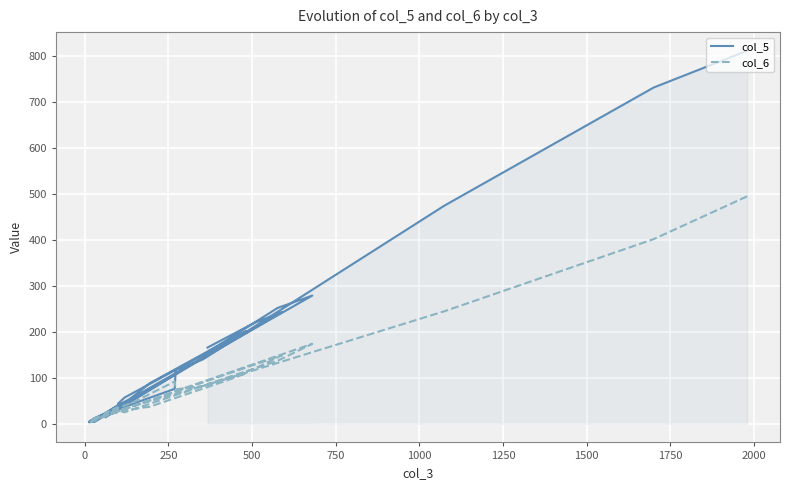

True or false: col_5 and col_6 intersect in this chart.

True